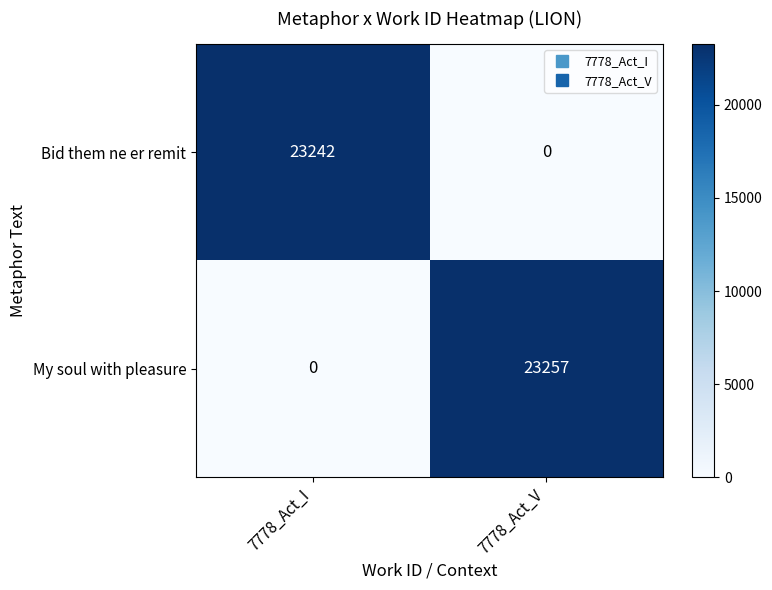

At which label does My soul with pleasure reach its peak?

7778_Act_V